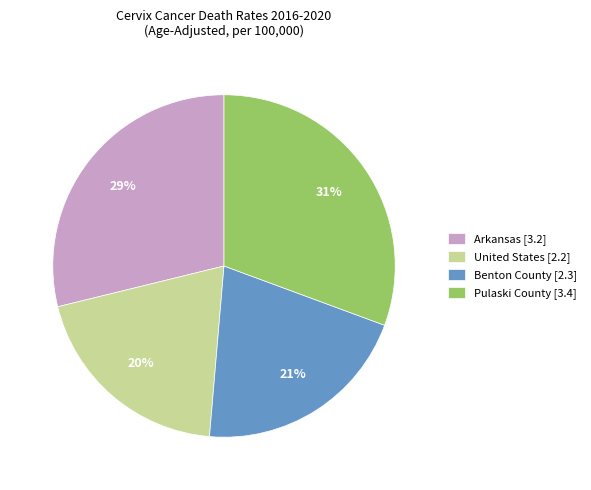

How many segments does this pie chart have?

4